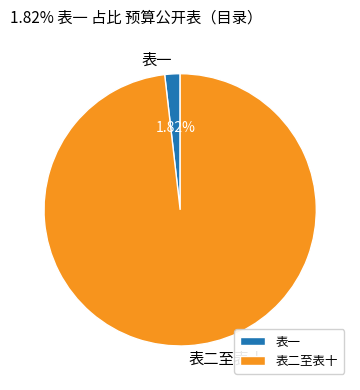

Rank the categories by value from highest to lowest.

表二至表十, 表一